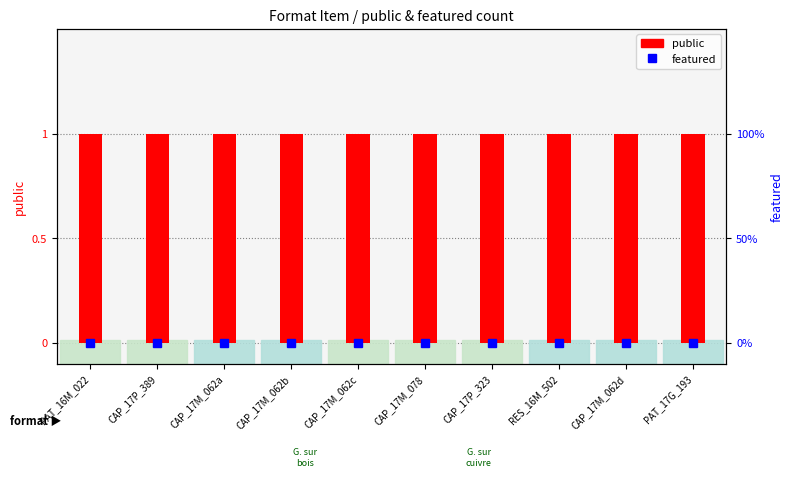

Rank the series by their maximum value, from lowest to highest.

featured, public